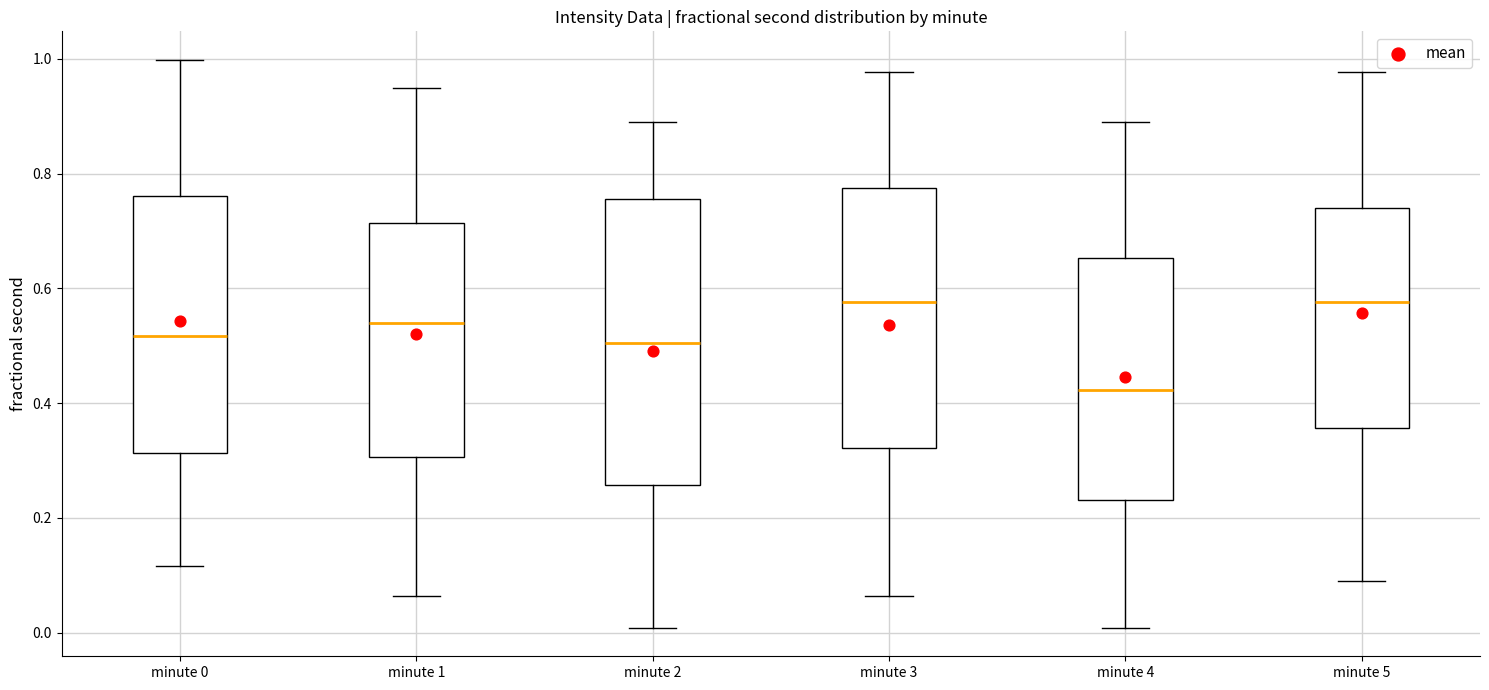

Which box has the lowest median line?

minute 4